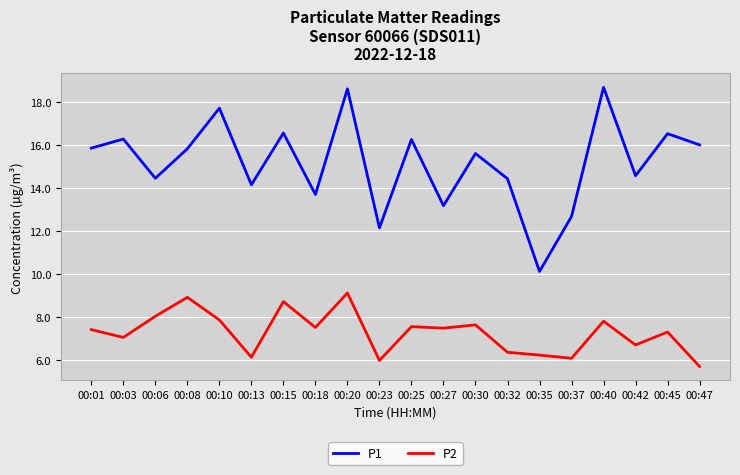

What is the maximum value shown in the chart?

18.7